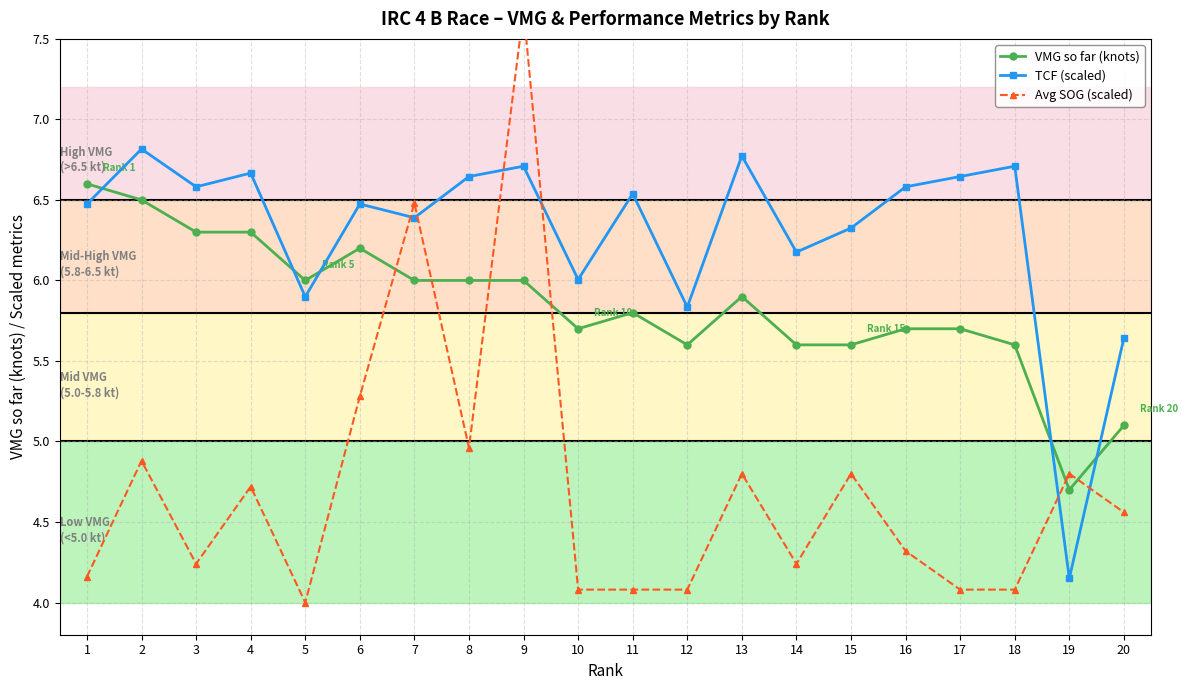

How many interior local valleys does the VMG so far (knots) series have?

4